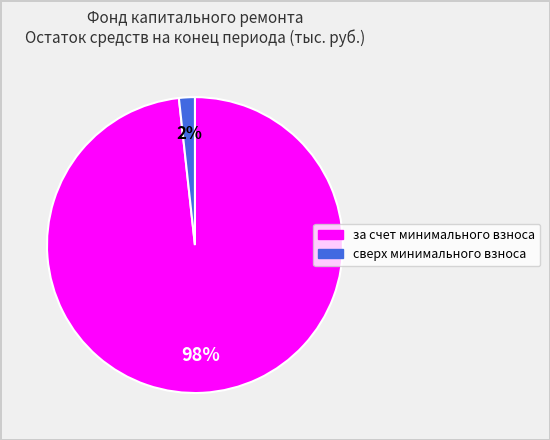

To the nearest percent, what is the average slice percentage?

50%